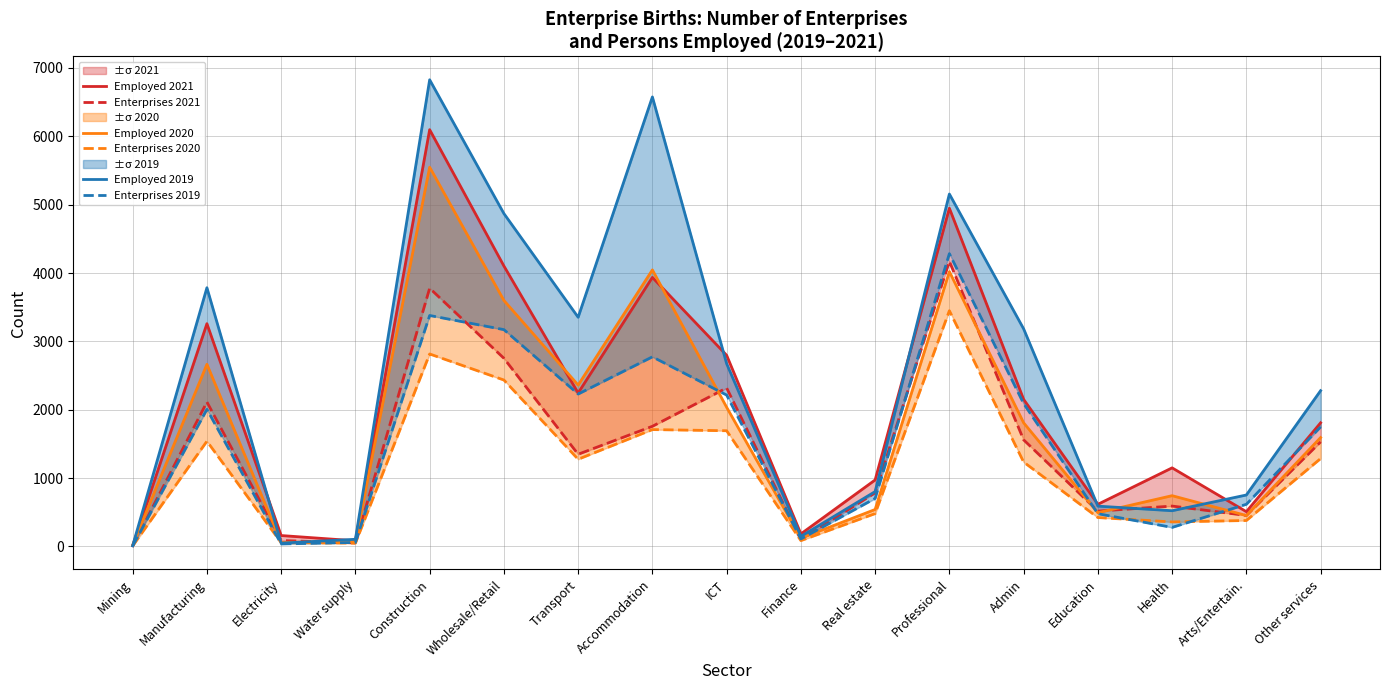

What is the spread (max minus min) of values at ICT?

1104